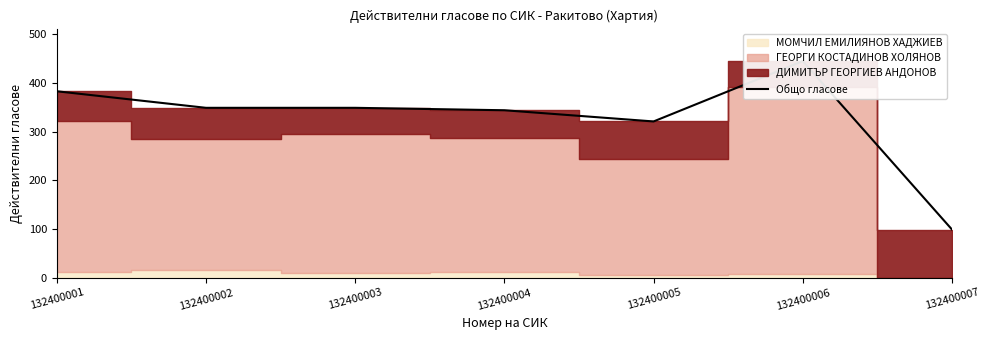

How many categories are shown in the chart?

7